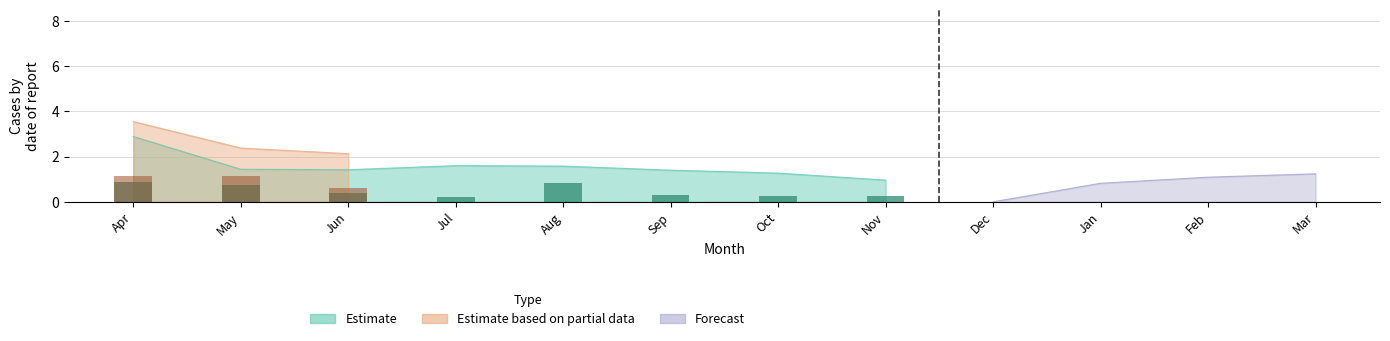

What is the difference between the second highest and second lowest values in the bar_IiXê{ series?

0.6